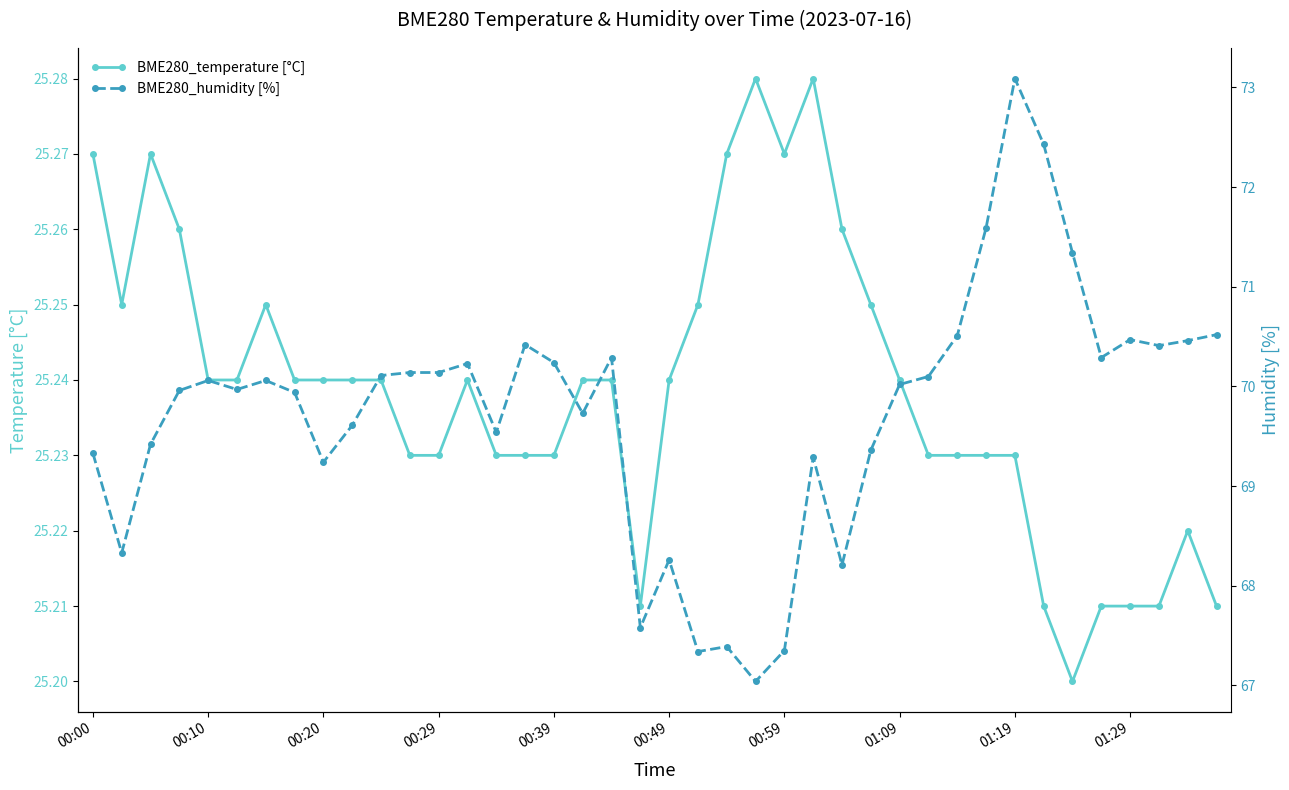

List the series in order of their peak value, lowest first.

BME280_temperature [°C], BME280_humidity [%]